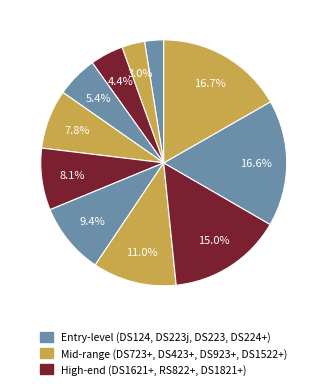

Is there any slice that represents more than half of the pie?

No